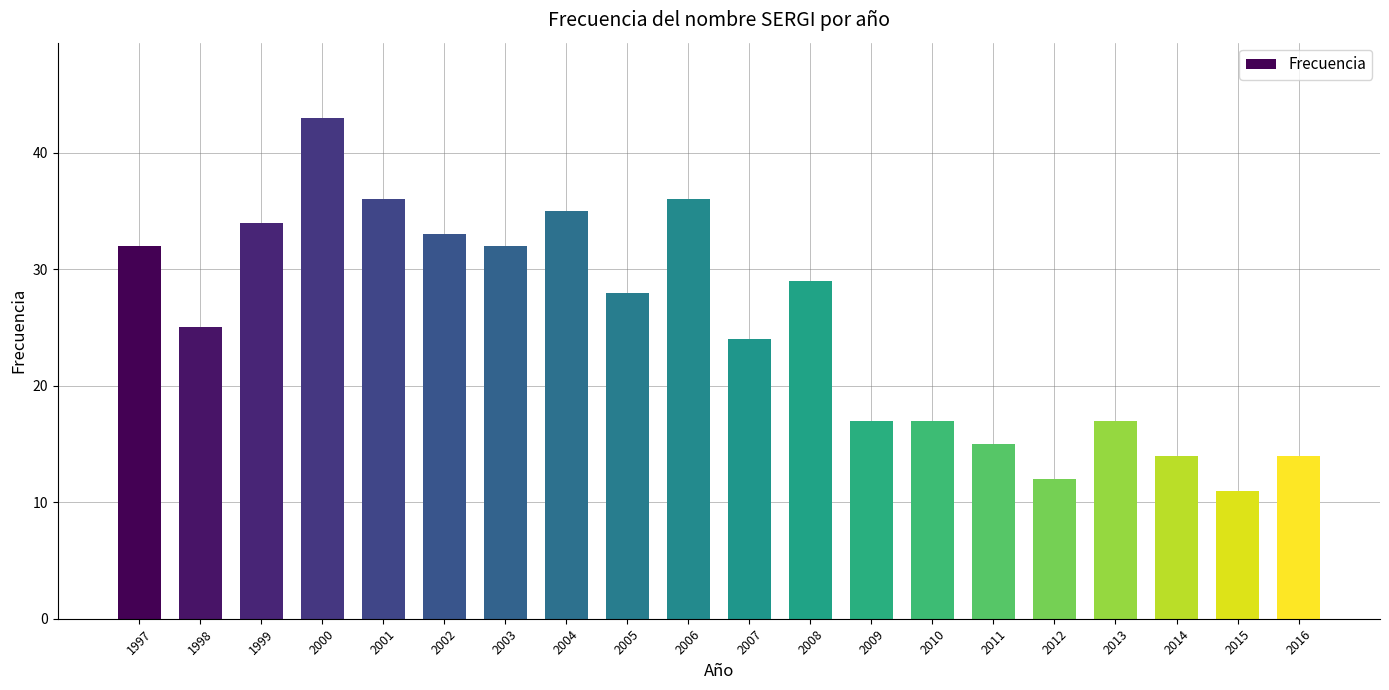

What is the sum of the values at 2007 and 2003?

56